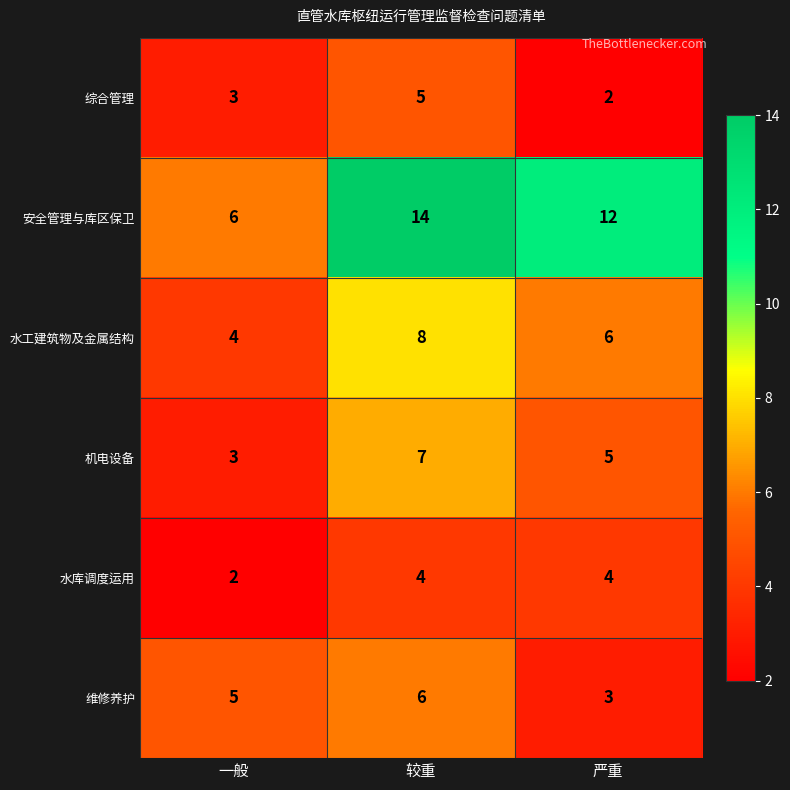

Which series has the largest total across all categories?

安全管理与库区保卫